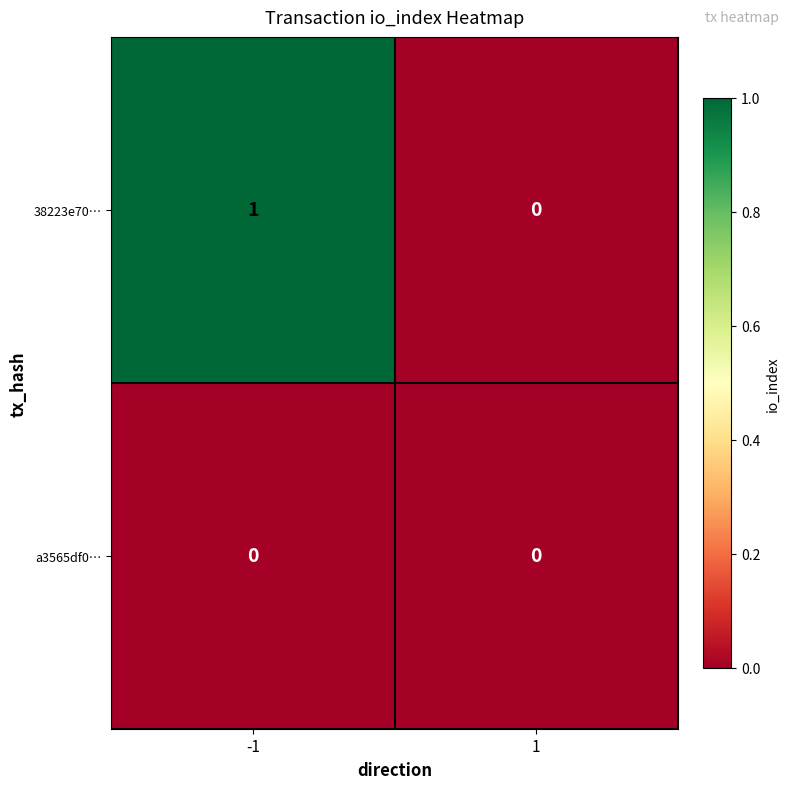

Count the number of categories in the chart.

2